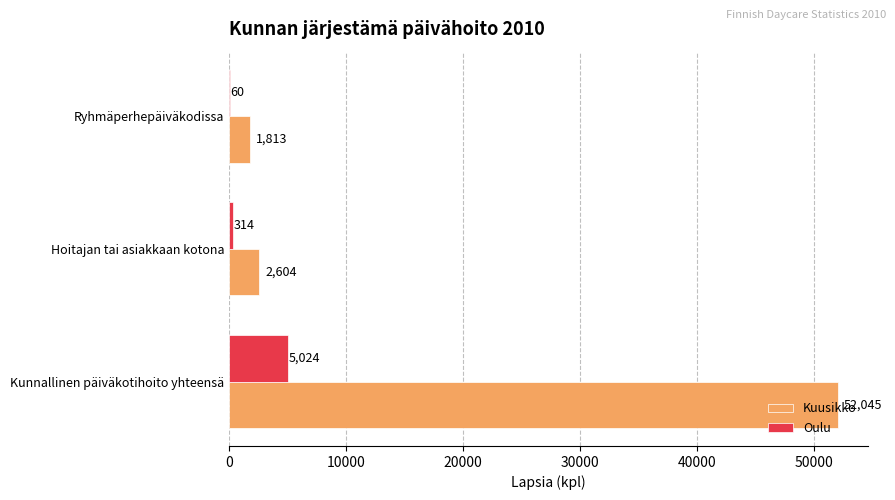

The Oulu series shows 60 at Ryhmäperhepäiväkodissa. True or false?

True